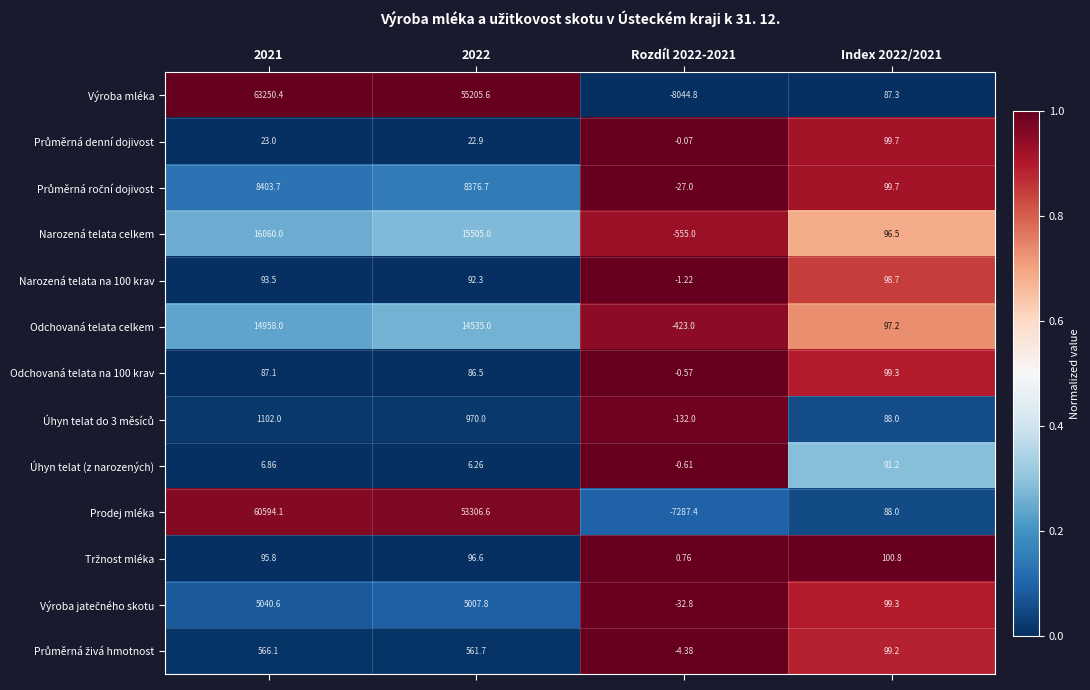

Which series changed the most between 2021 and Index 2022/2021?

Výroba mléka